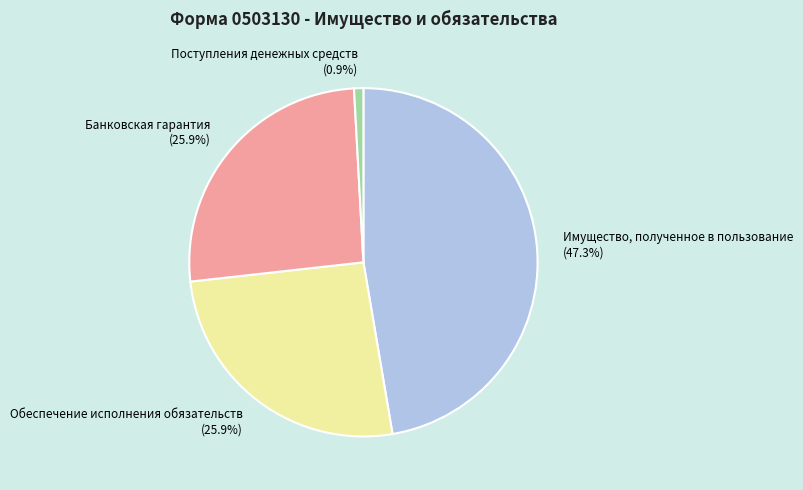

Is it true that Обеспечение исполнения обязательств is 26% of the pie?

True